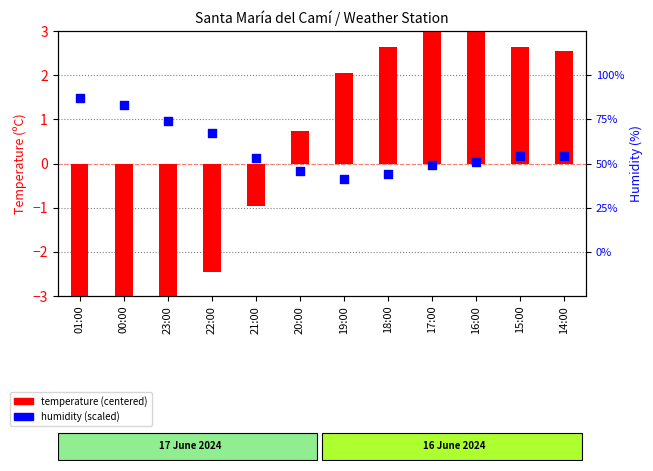

Which series contains the highest Y value?

temperature (centered)